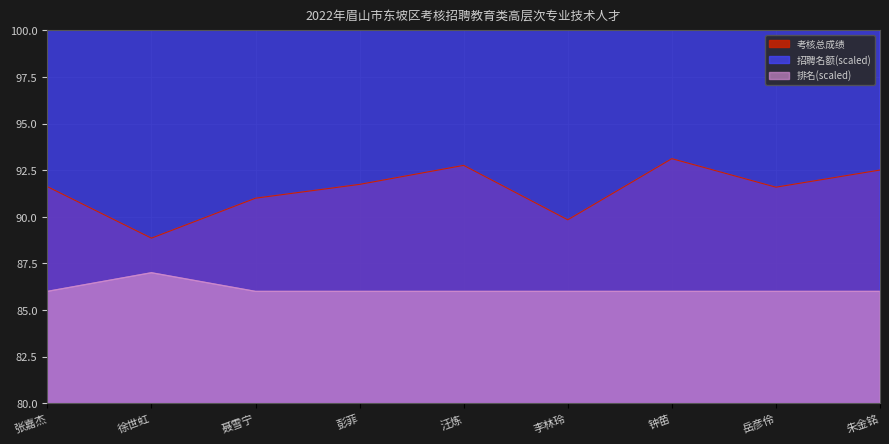

Which has a higher value, 钟苗 or 汪炼?

钟苗